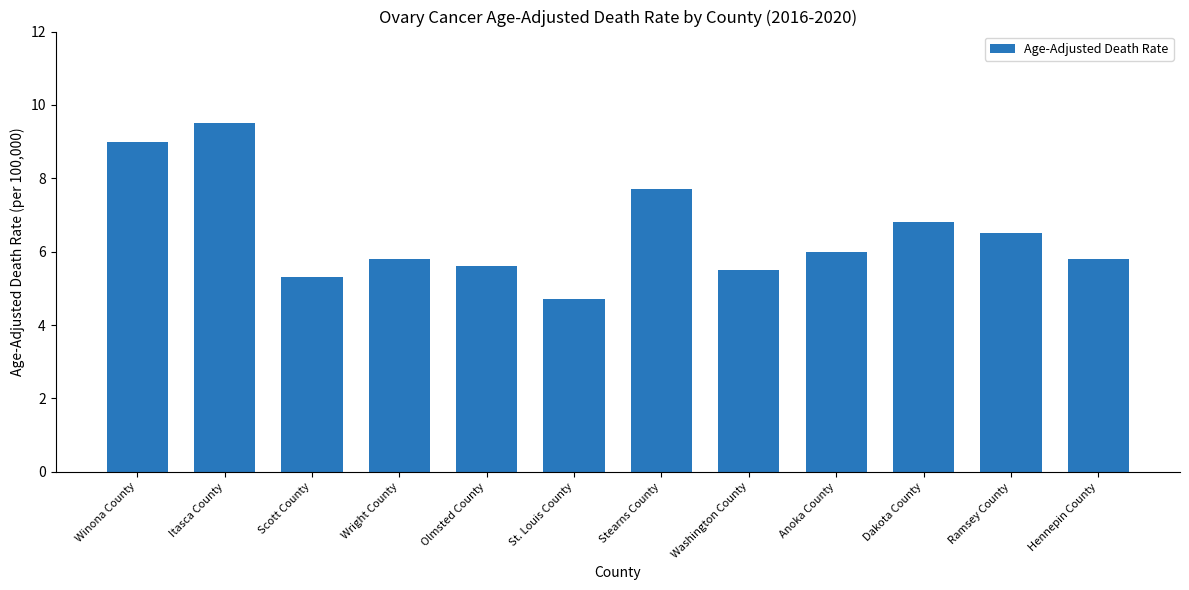

What is the approximate value at Winona County?

9.0